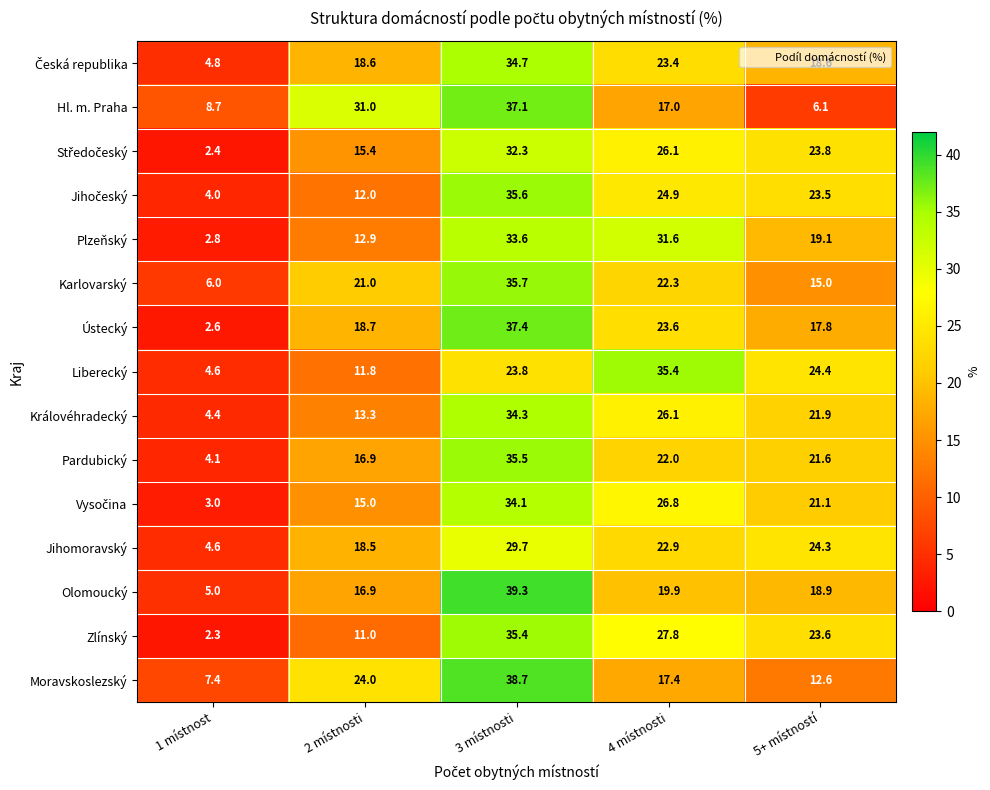

What is the greatest value displayed?

39.3